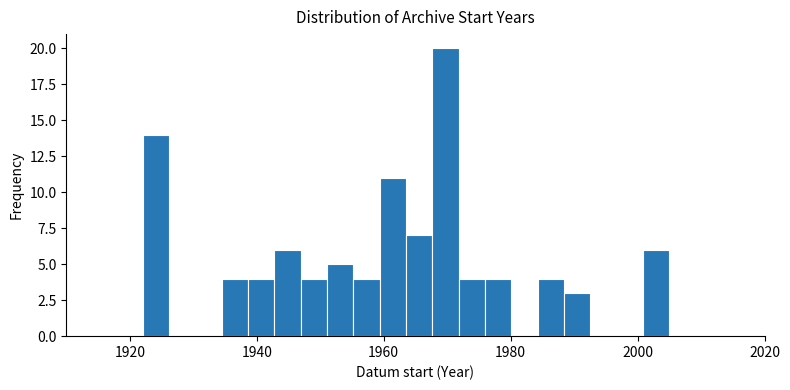

Read against the x-axis, roughly where is the centre of the tallest bar?

1970